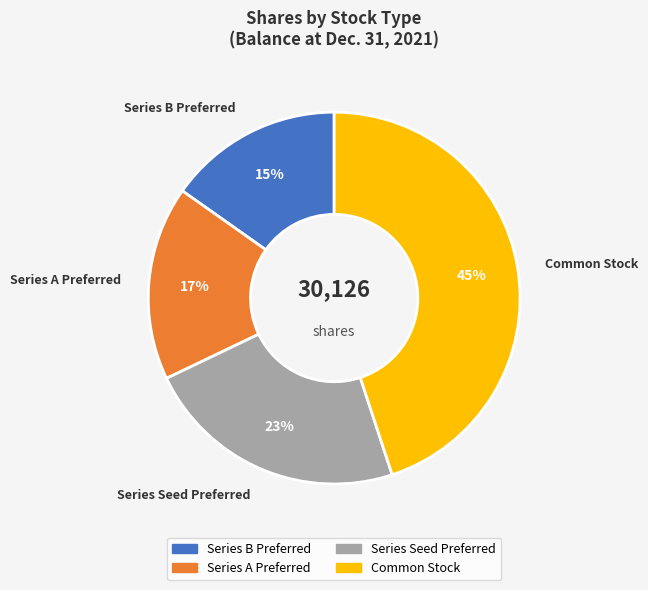

To the nearest percent, what percentage of the pie is Series A Preferred?

17%